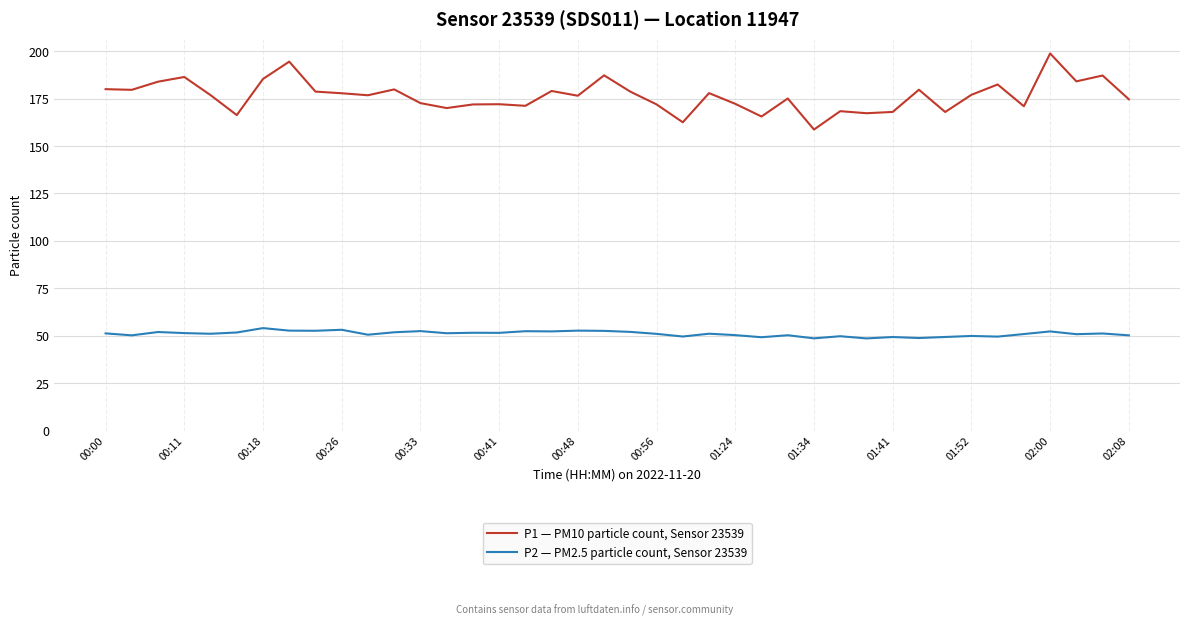

True or false: P1 — PM10 particle count, Sensor 23539 and P2 — PM2.5 particle count, Sensor 23539 intersect in this chart.

False